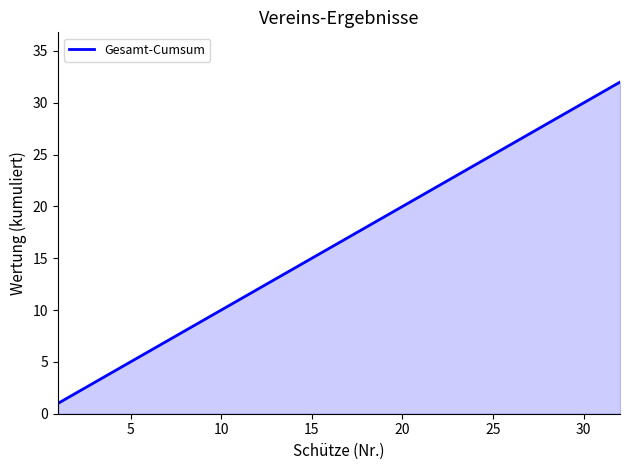

What is the maximum value shown in the chart?

32